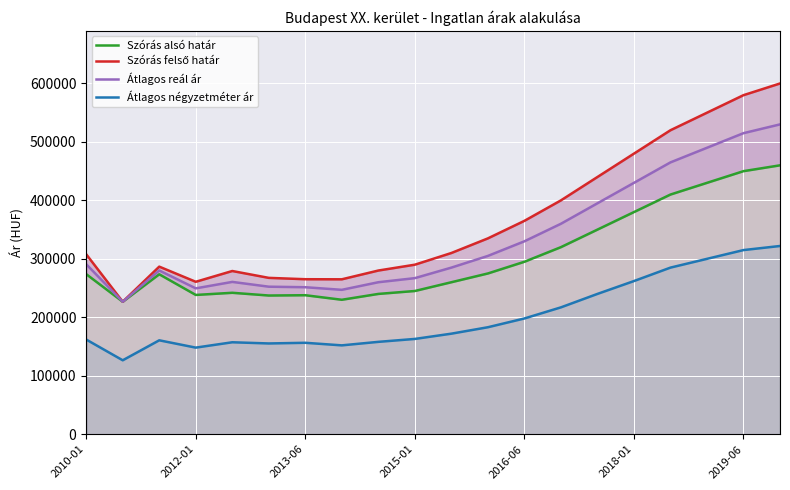

True or false: Átlagos reál ár and Átlagos négyzetméter ár intersect in this chart.

False